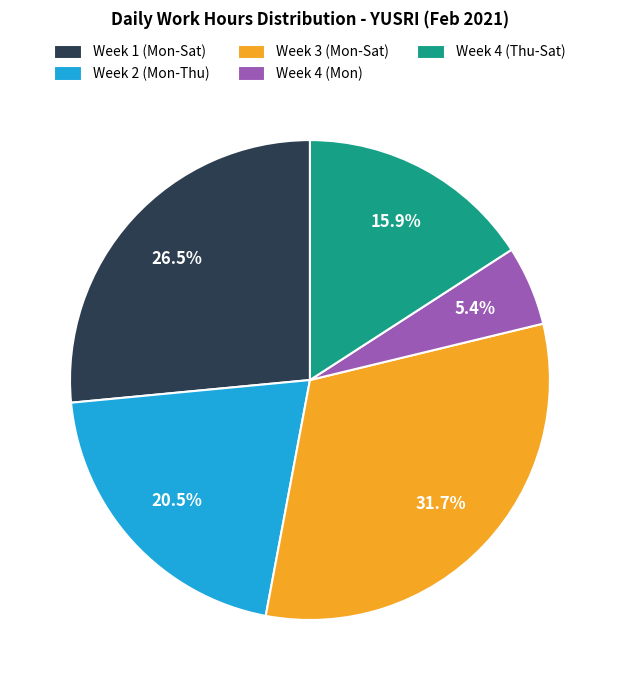

How many slices are in this pie chart?

5